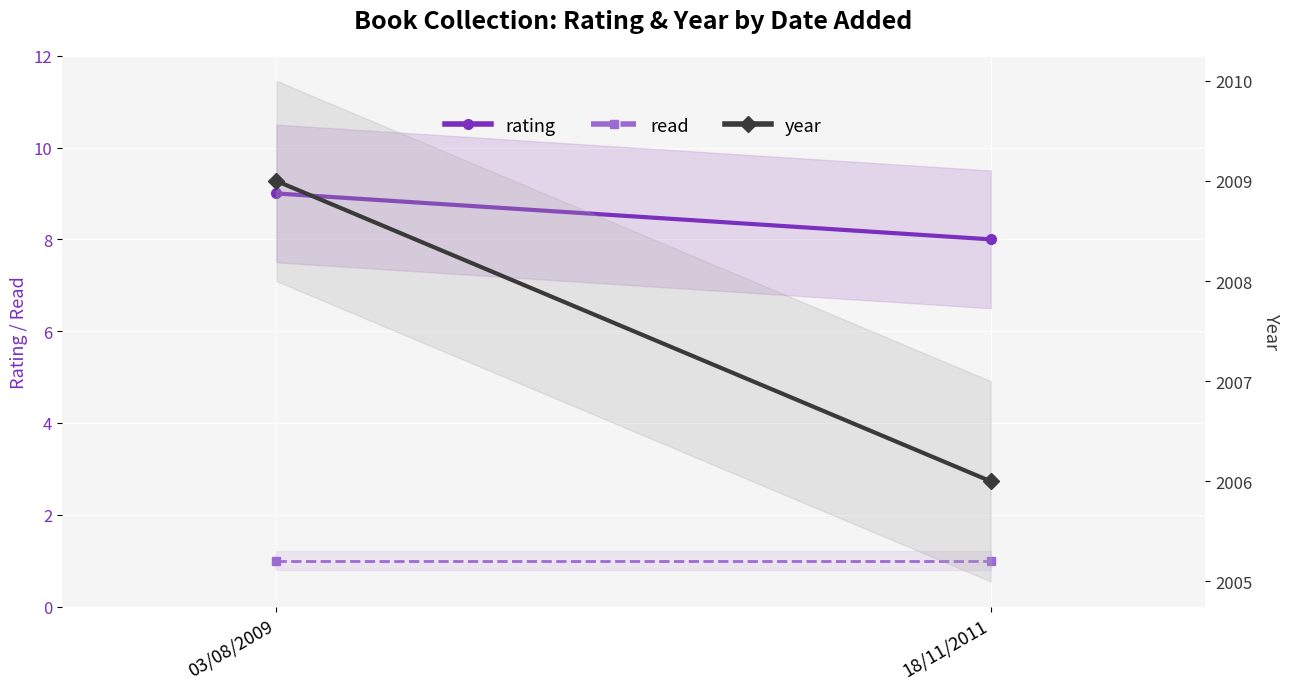

How many values in the year series are below 2009?

1